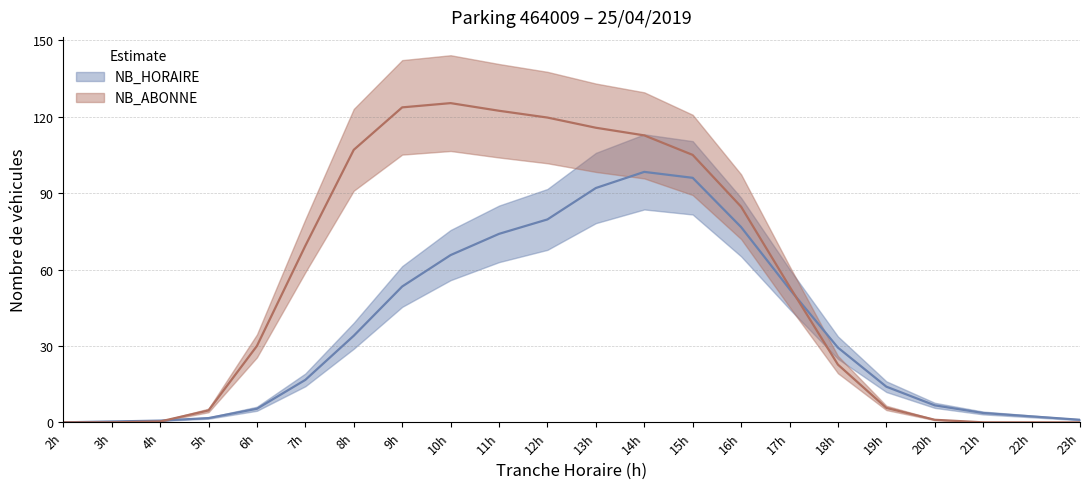

What is the difference between the maximum and minimum values in the NB_ABONNE series?

125.3